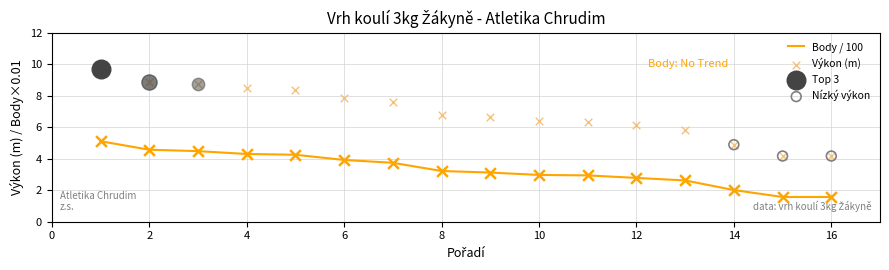

Is the value of Výkon at 12 greater than the value of Body at 1?

Yes